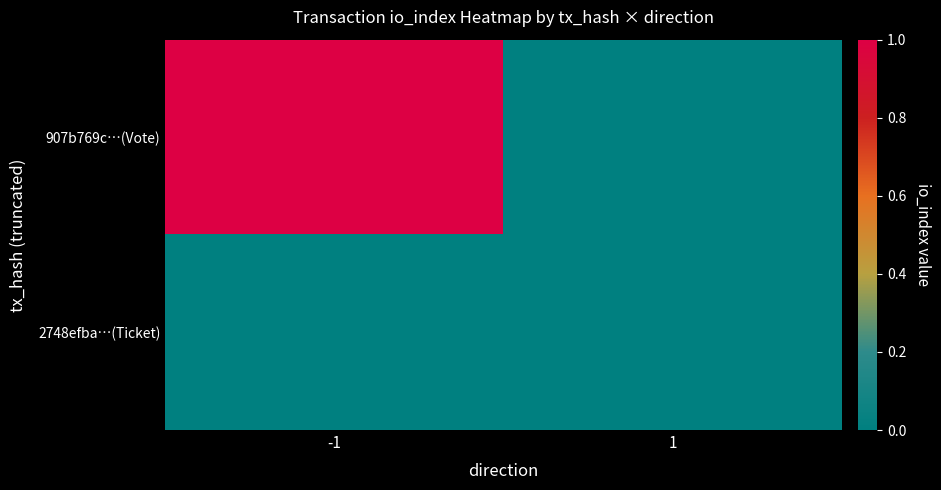

Which series has the widest spread of values?

907b769c…(Vote)